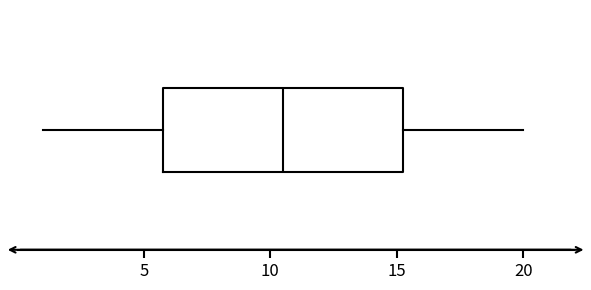

Where does the left whisker of the box end on the x-axis? The values are not printed on the chart, so give them approximately, as read against the axis.

1.0